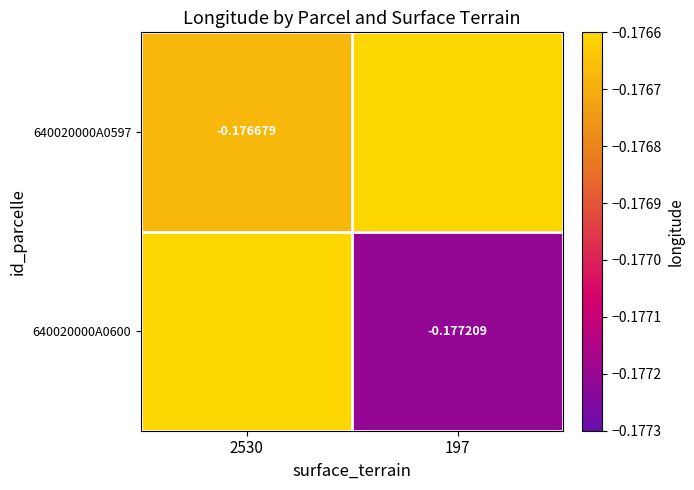

Is the value of 640020000A0600 at 197 greater than the value of 640020000A0597 at 2530?

No